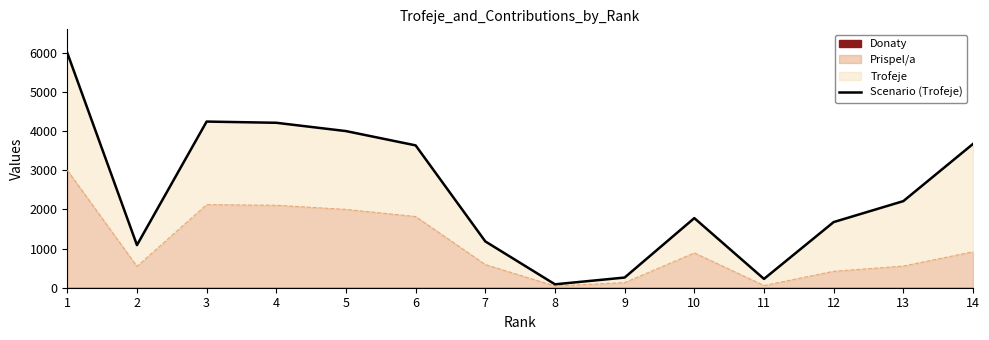

Does the chart have visible grid lines?

No